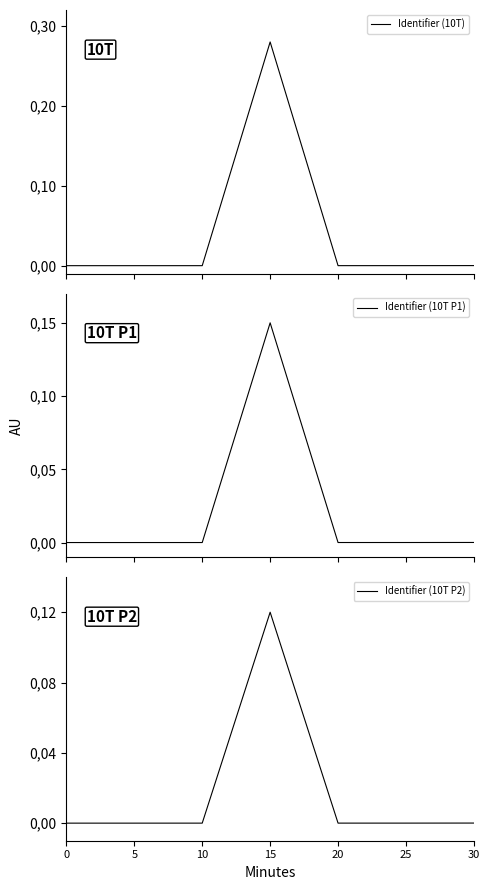

What are all the series names shown in the legend?

Identifier (10T), Identifier (10T P1), Identifier (10T P2)